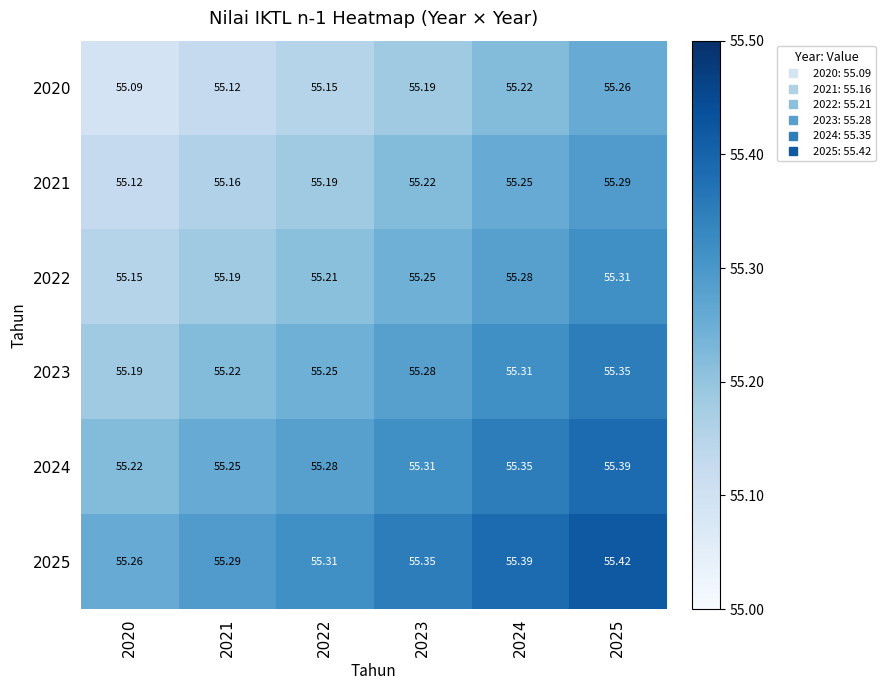

Which category has the lowest value across all series?

2020